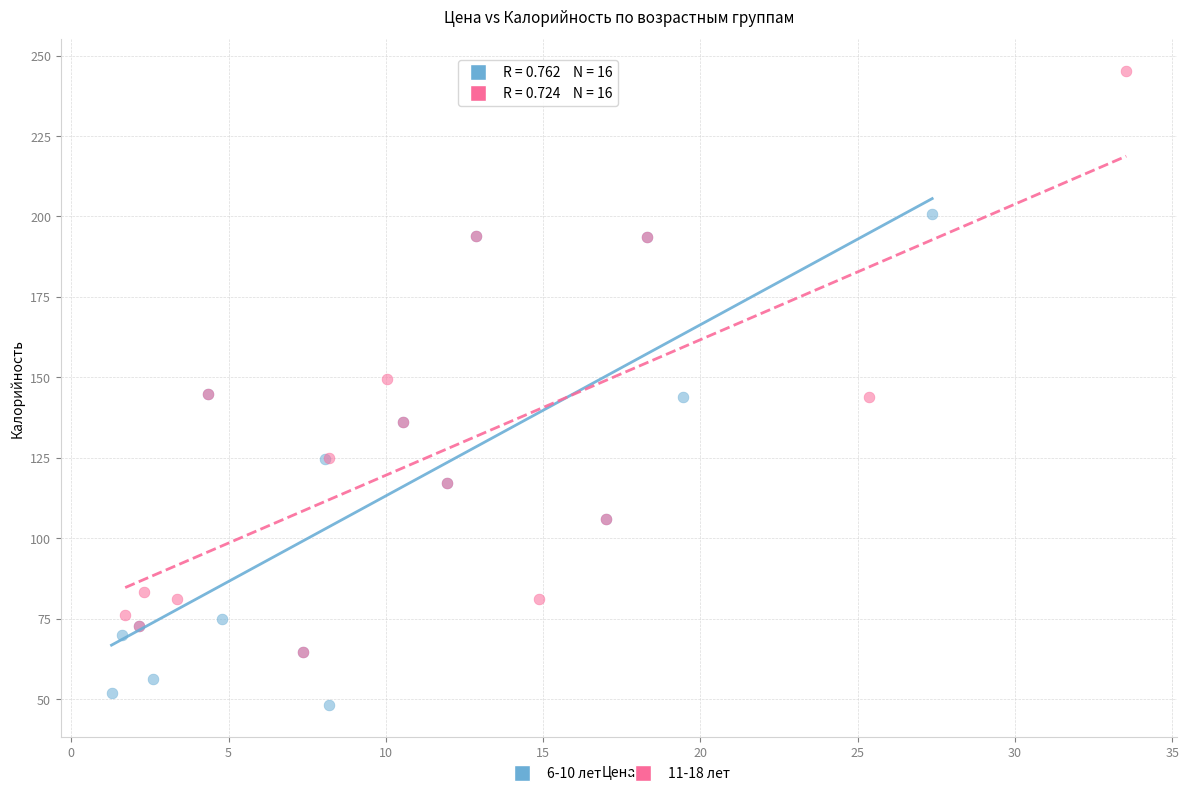

Which series contains the highest Y value?

11-18 лет